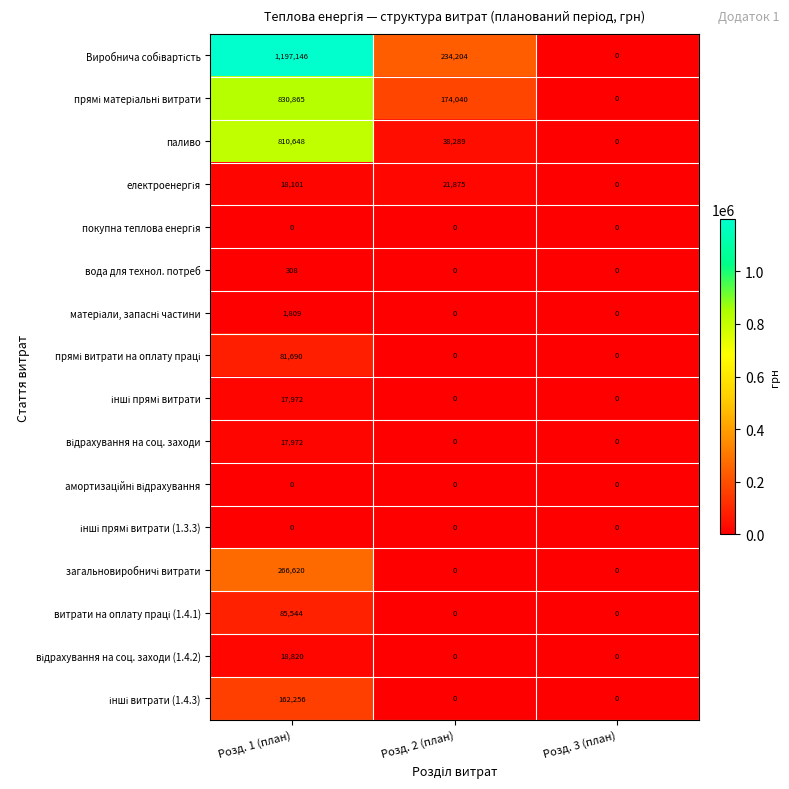

At which category is the sum across all series the highest?

Розд. 1 (план)